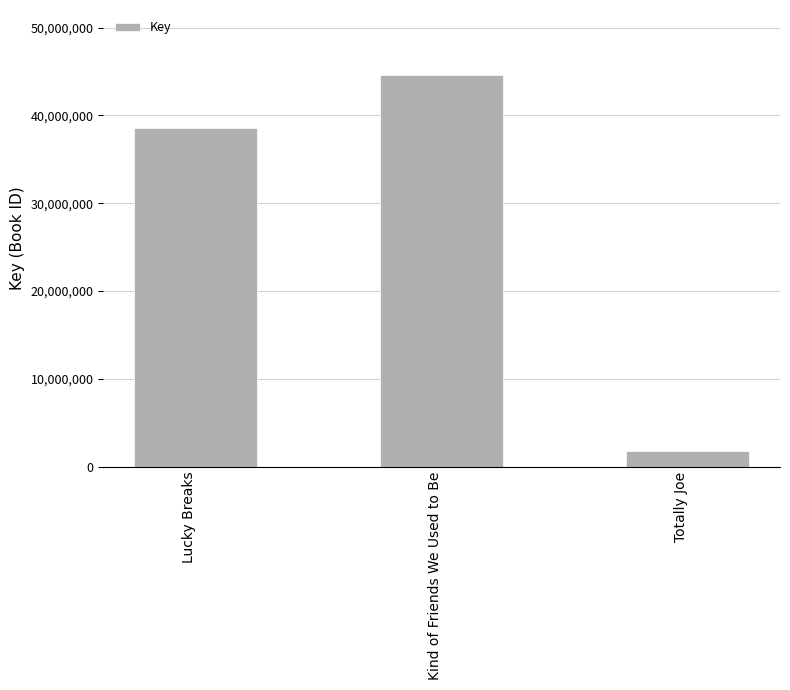

List the labels in order of value, largest first.

Kind of Friends We Used to Be, Lucky Breaks, Totally Joe